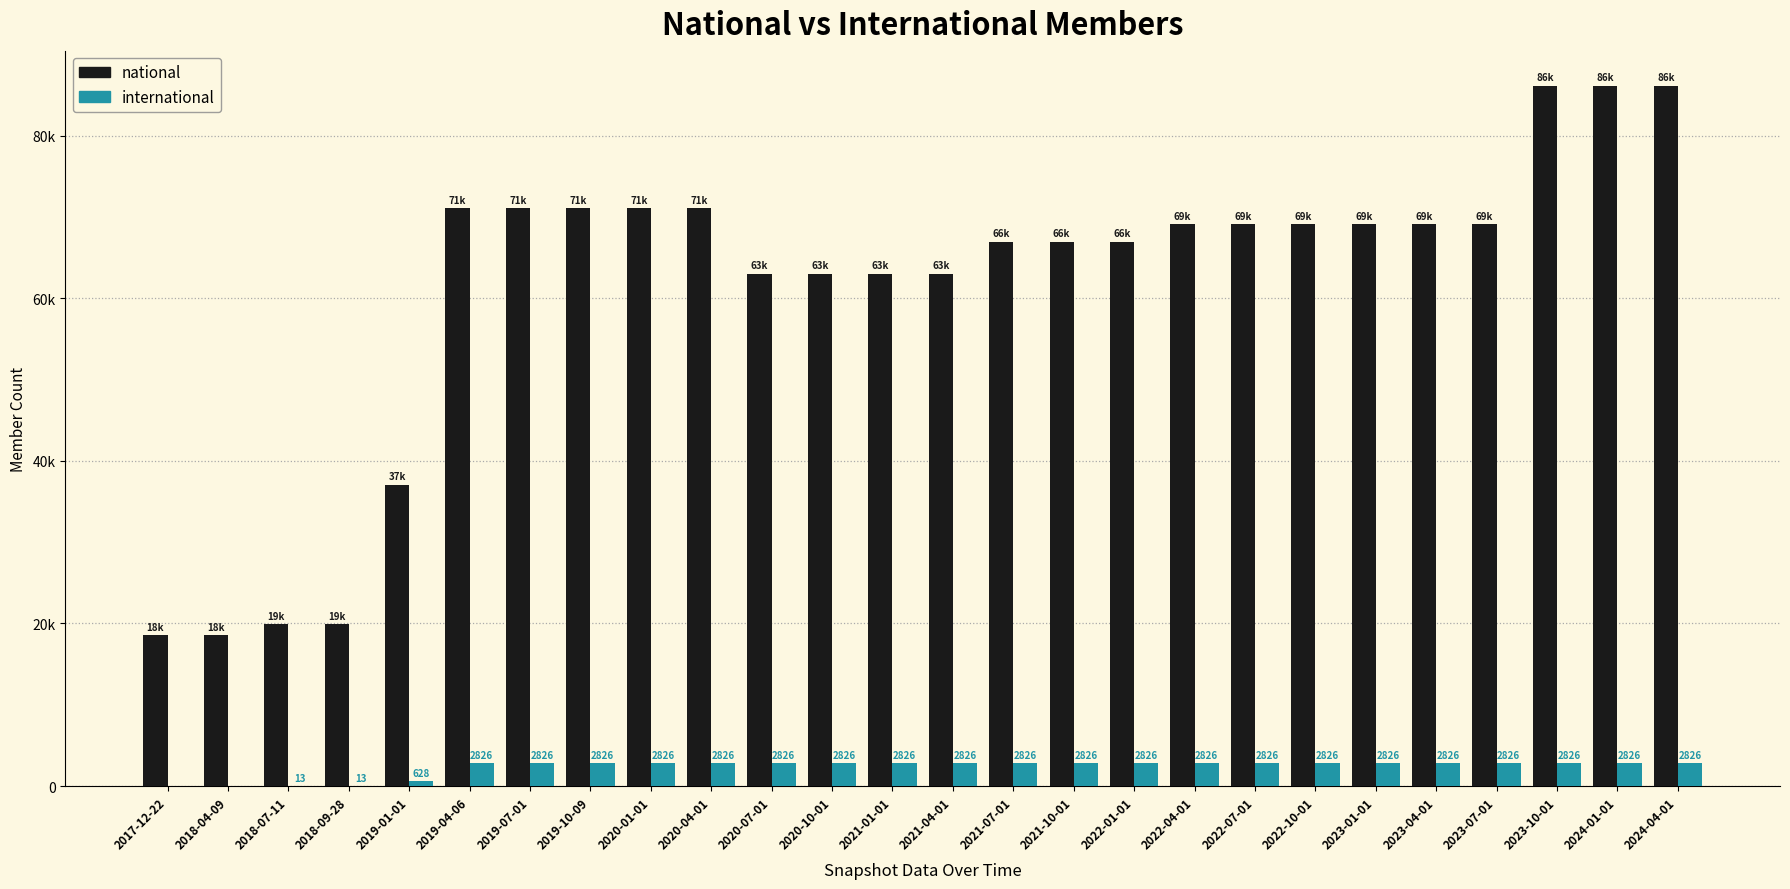

Is it true that international equals 2826 at 2022-01-01?

True